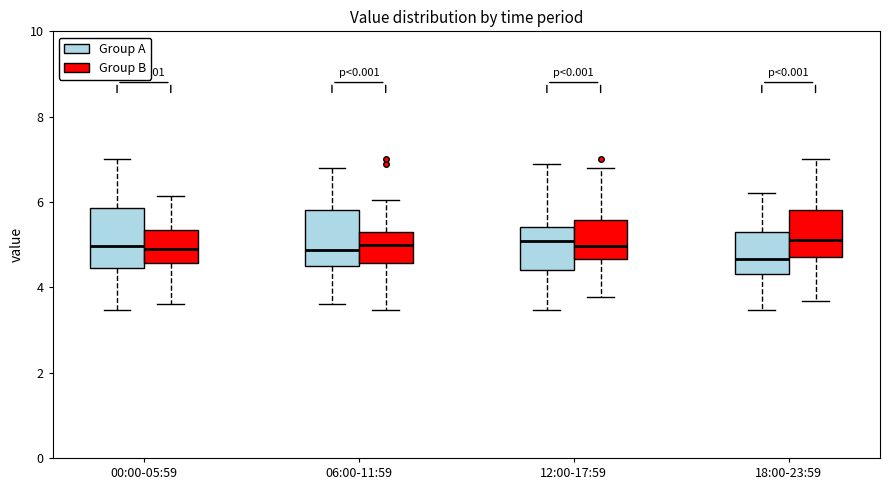

Reading left to right, transcribe this box plot: for each box, give where its median line is, the range the box spans, and where its two whiskers end, as read against the y-axis. The values are not printed on the chart, so give them approximately, as read against the axis.

00:00-05:59 (Group A): median 5.0, box 4.4 to 5.8, whiskers 3.4 to 7.0
00:00-05:59 (Group B): median 5.0, box 4.6 to 5.4, whiskers 3.6 to 6.2
06:00-11:59 (Group A): median 4.8, box 4.4 to 5.8, whiskers 3.6 to 6.8
06:00-11:59 (Group B): median 5.0, box 4.6 to 5.4, whiskers 3.4 to 6.0
12:00-17:59 (Group A): median 5.0, box 4.4 to 5.4, whiskers 3.4 to 7.0
12:00-17:59 (Group B): median 5.0, box 4.6 to 5.6, whiskers 3.8 to 6.8
18:00-23:59 (Group A): median 4.6, box 4.4 to 5.4, whiskers 3.4 to 6.2
18:00-23:59 (Group B): median 5.2, box 4.8 to 5.8, whiskers 3.6 to 7.0